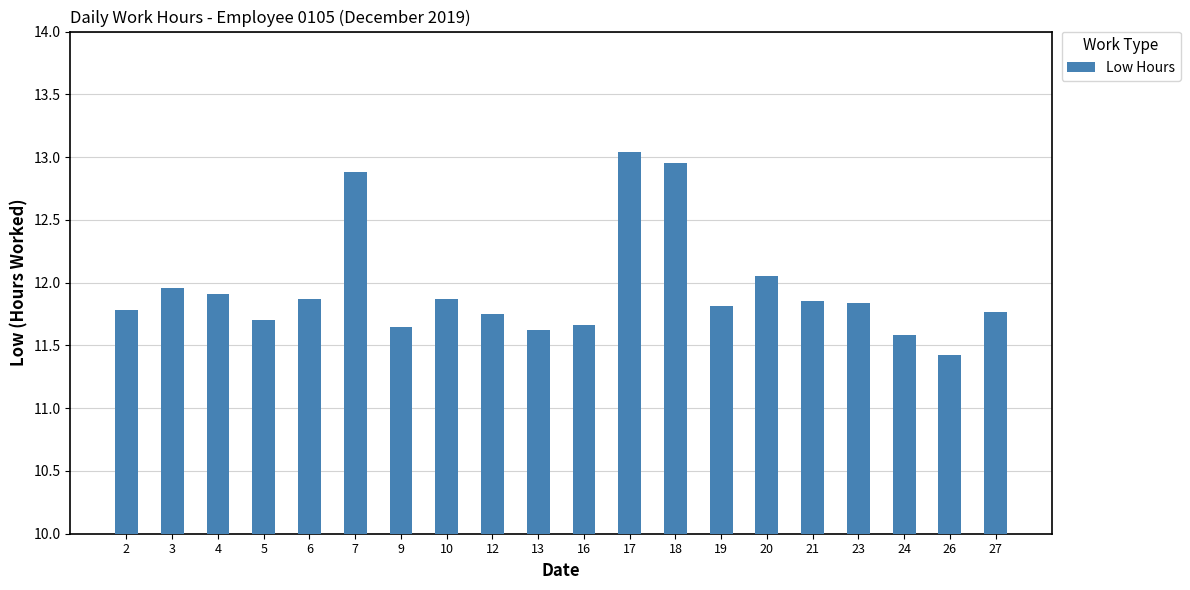

What is the value of the 12th bar from the left?

13.0